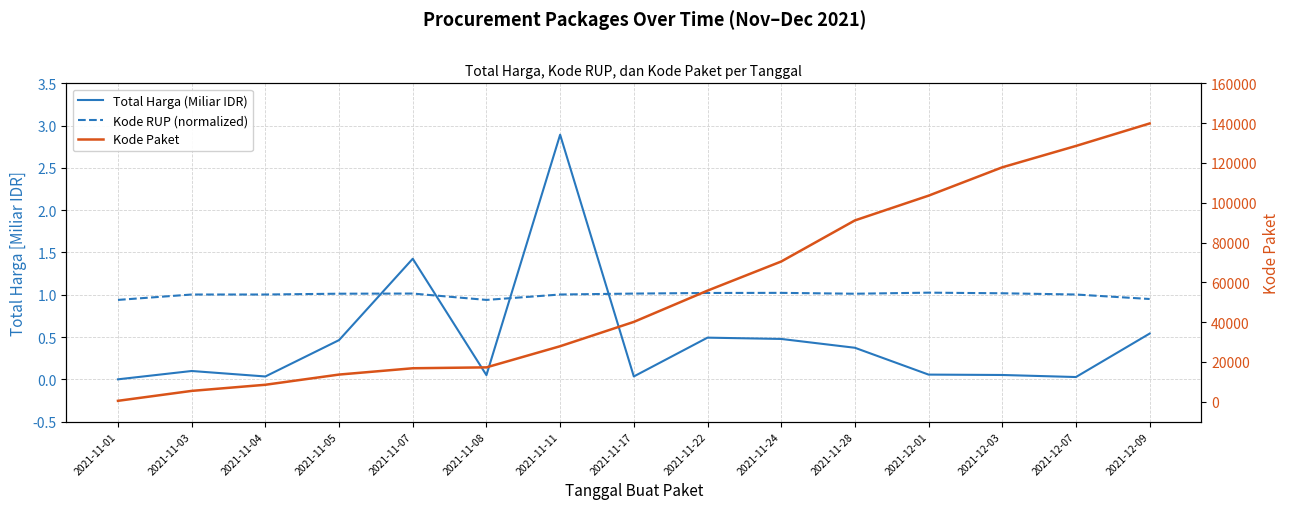

Is this an area chart (filled region under the line)?

No